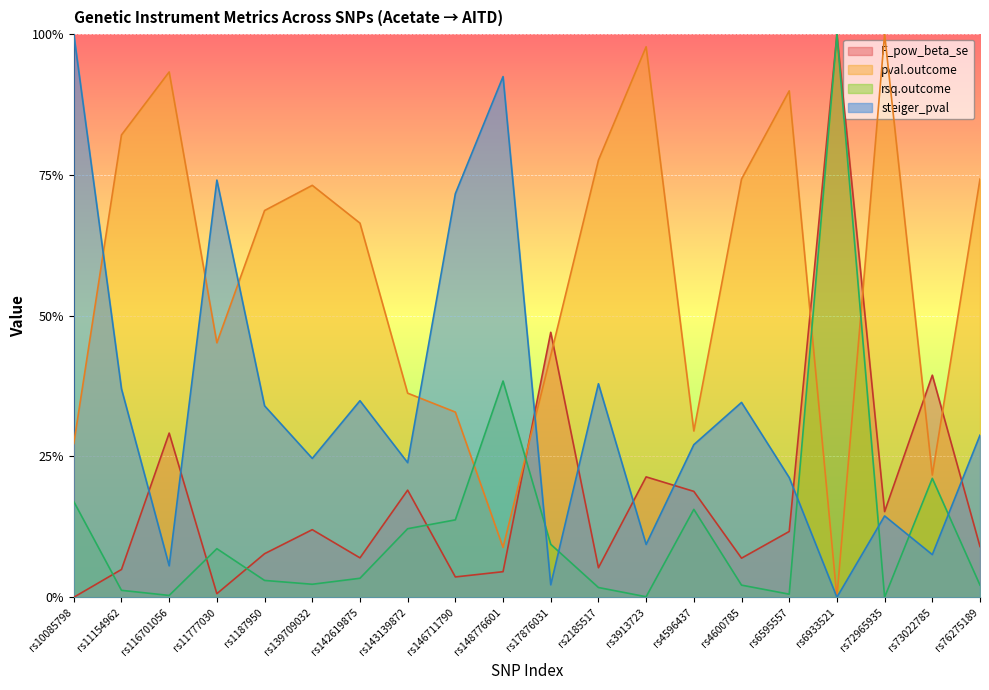

Does the chart display data point markers on the line(s)?

No